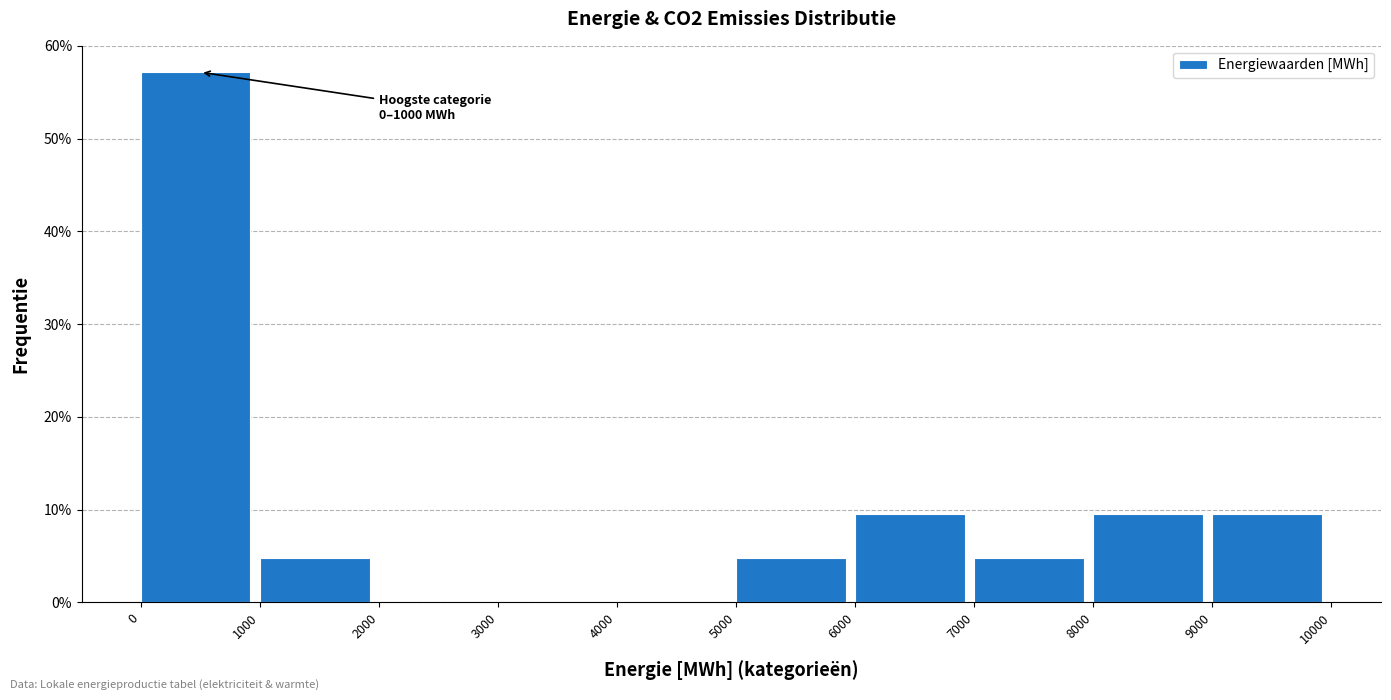

Over which range of the x-axis is the bar tallest?

0 to 1000